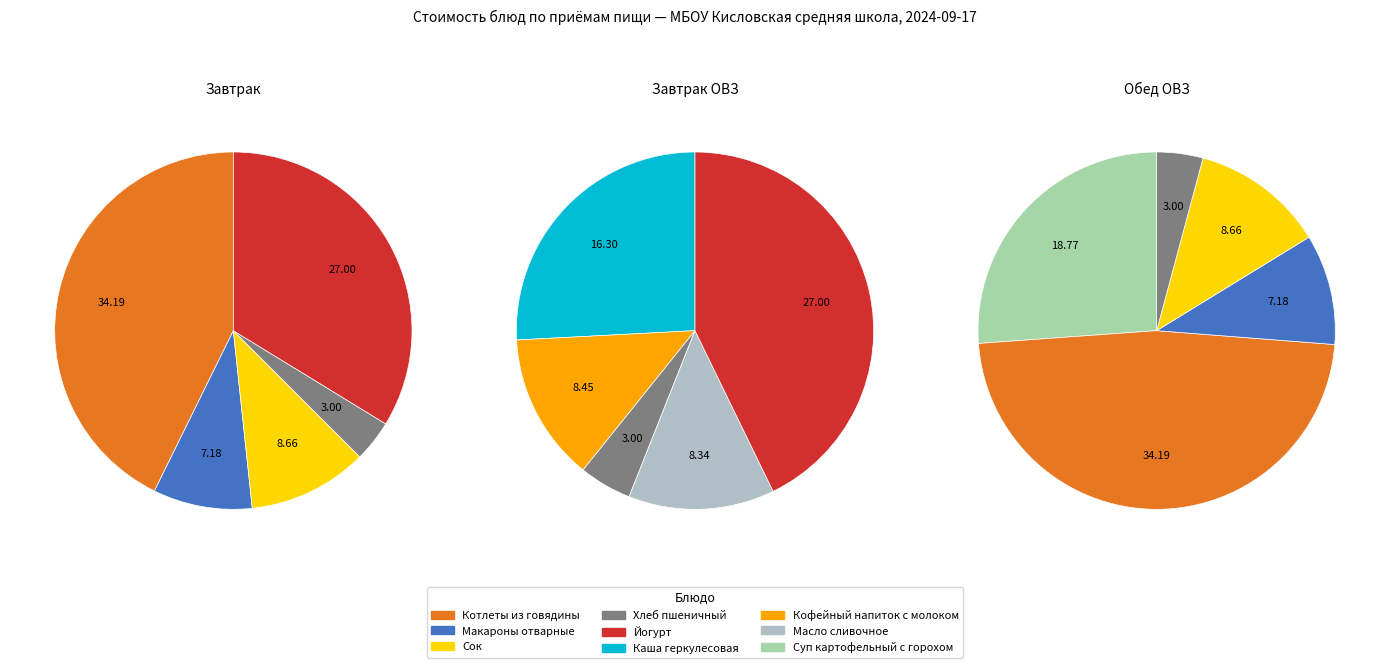

Rank the series by their maximum value, from lowest to highest.

Завтрак ОВЗ, Завтрак, Обед ОВЗ